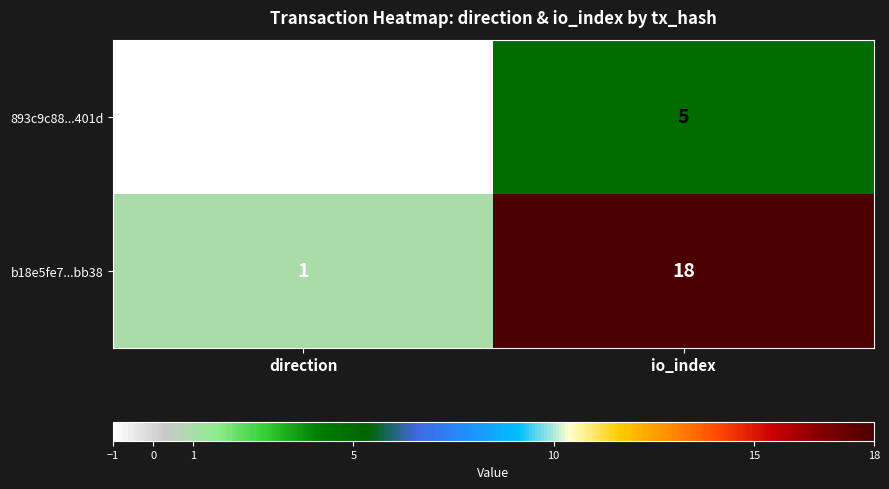

Count the number of categories in the chart.

2